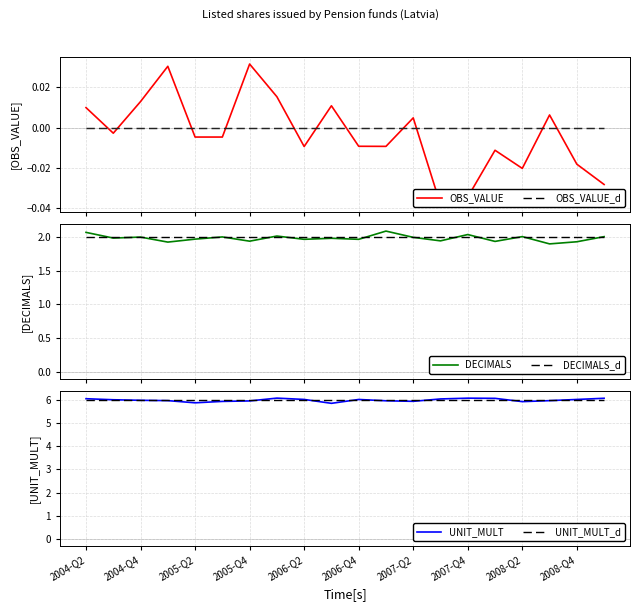

Reading right to left, transcribe all the data shown in this chart.

OBS_VALUE: -0.0	-0.0	0.0	-0.0	-0.0	-0.0	-0.0	0.0	-0.0	-0.0	0.0	-0.0	0.0	0.0	-0.0	-0.0	0.0	0.0	-0.0	0.0
OBS_VALUE_d: 0.0	0.0	0.0	0.0	0.0	0.0	0.0	0.0	0.0	0.0	0.0	0.0	0.0	0.0	0.0	0.0	0.0	0.0	0.0	0.0
DECIMALS: 2.0	1.9	1.9	2.0	1.9	2.0	1.9	2.0	2.1	2.0	2.0	2.0	2.0	1.9	2.0	2.0	1.9	2.0	2.0	2.1
DECIMALS_d: 2.0	2.0	2.0	2.0	2.0	2.0	2.0	2.0	2.0	2.0	2.0	2.0	2.0	2.0	2.0	2.0	2.0	2.0	2.0	2.0
UNIT_MULT: 6.1	6.0	6.0	5.9	6.1	6.1	6.0	5.9	6.0	6.0	5.9	6.0	6.1	6.0	5.9	5.9	6.0	6.0	6.0	6.1
UNIT_MULT_d: 6.0	6.0	6.0	6.0	6.0	6.0	6.0	6.0	6.0	6.0	6.0	6.0	6.0	6.0	6.0	6.0	6.0	6.0	6.0	6.0